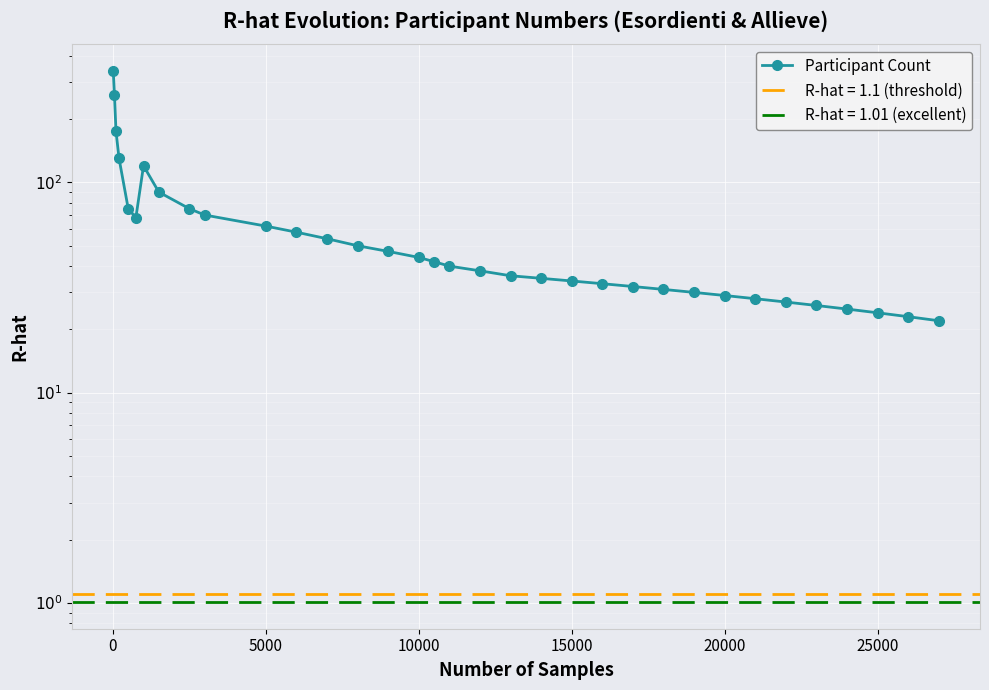

What is the maximum value shown in the chart?

340